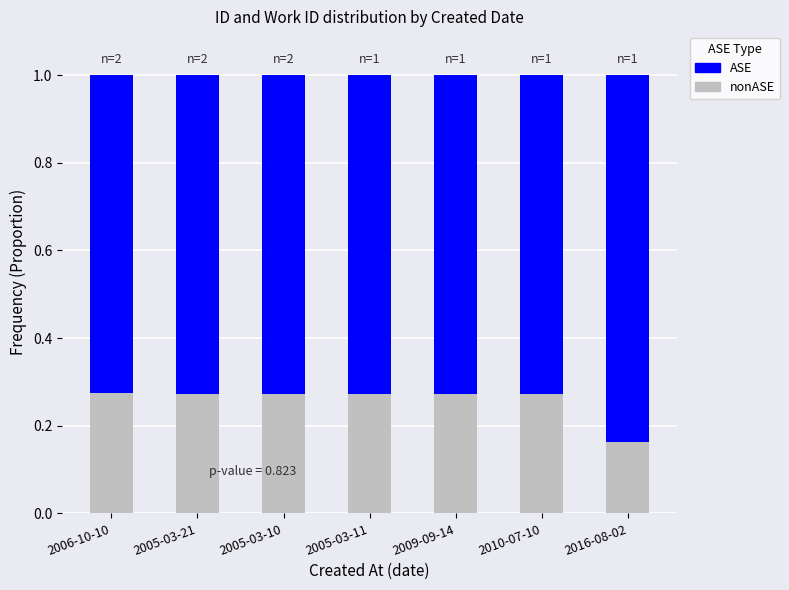

What is the total value across all series at 2006-10-10?

1.0